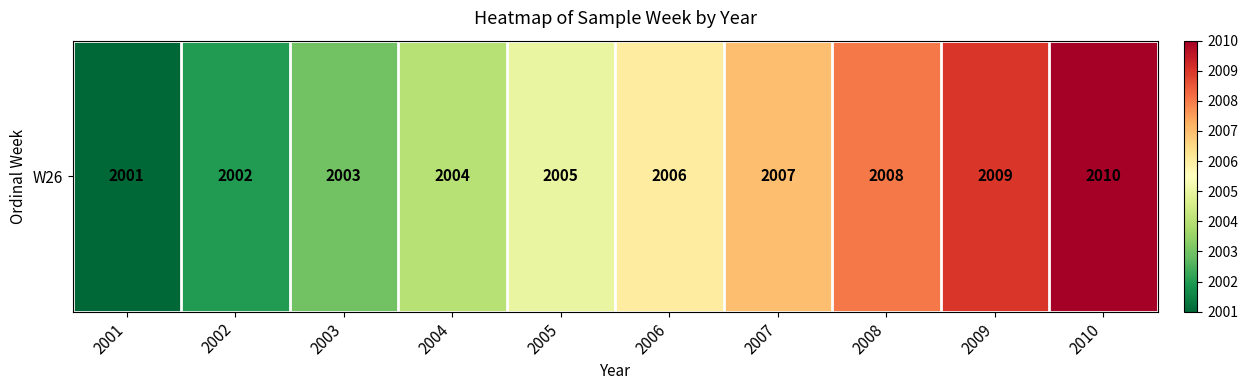

How many values are between 2003 and 2008?

6